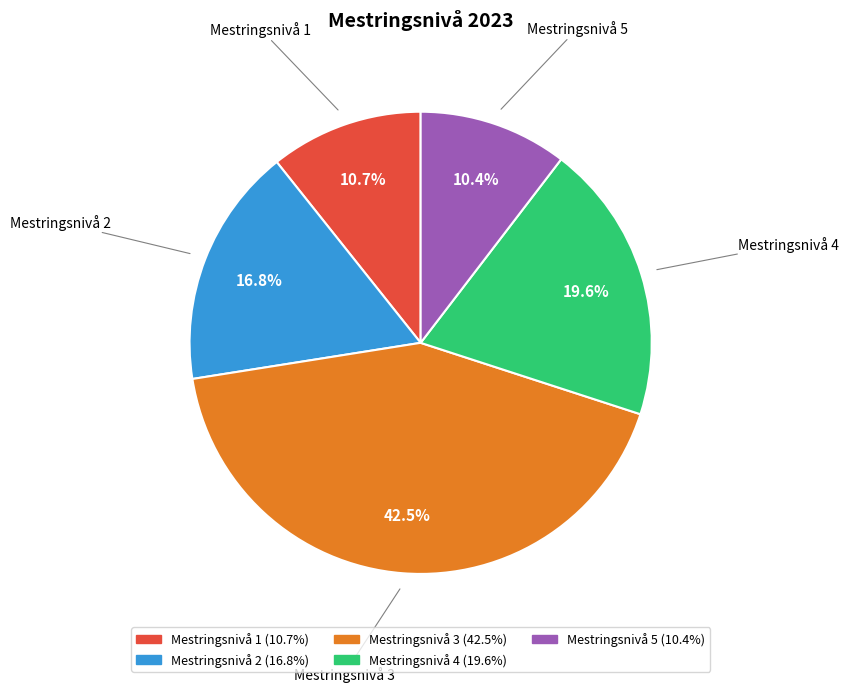

Does any single category account for the majority?

No